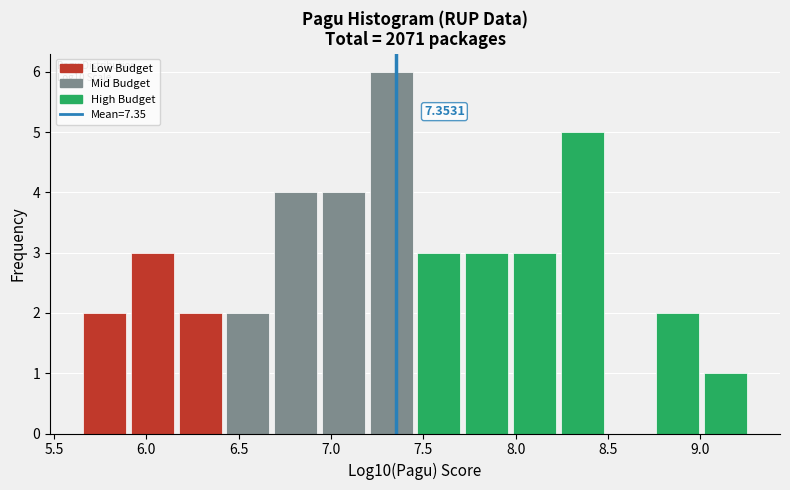

Which range on the x-axis has the tallest bar?

7.20 to 7.45